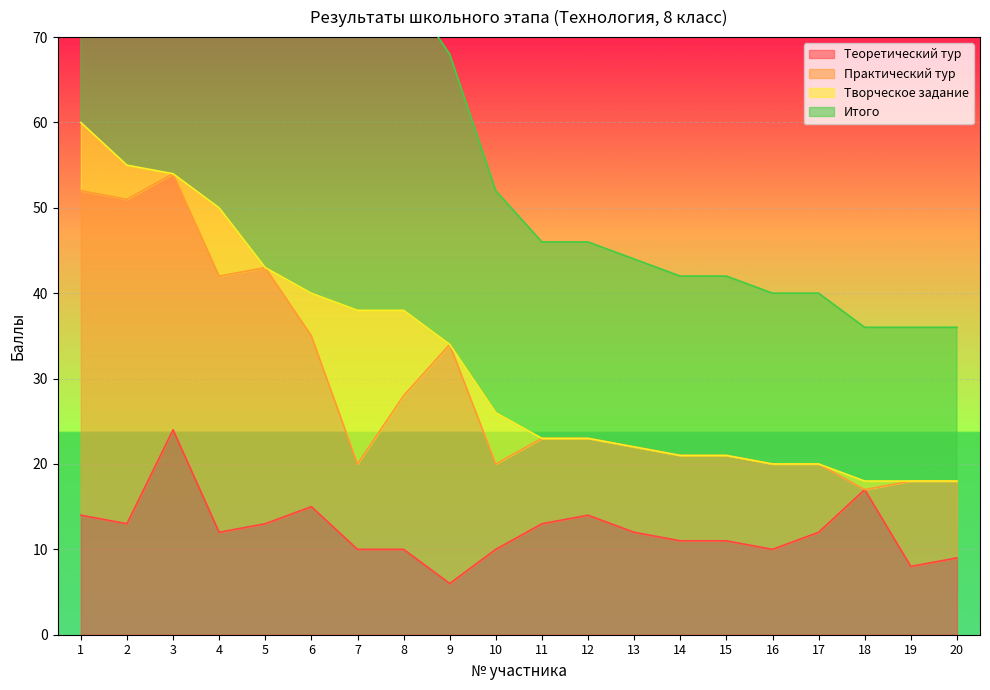

The value of Теоретический тур at 17 is 17. True or false?

False